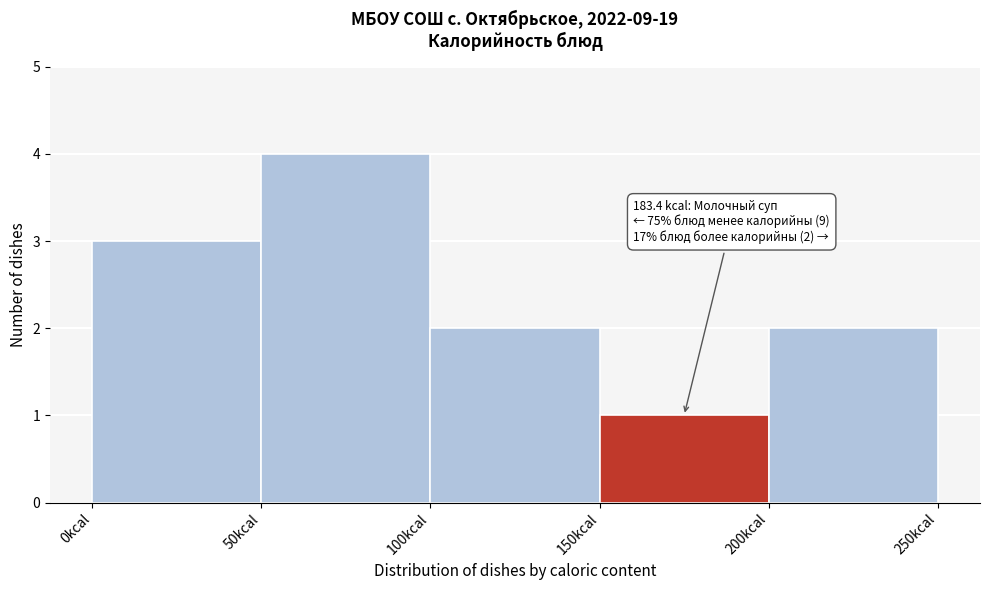

Over which range of the x-axis is the bar tallest?

50 to 100